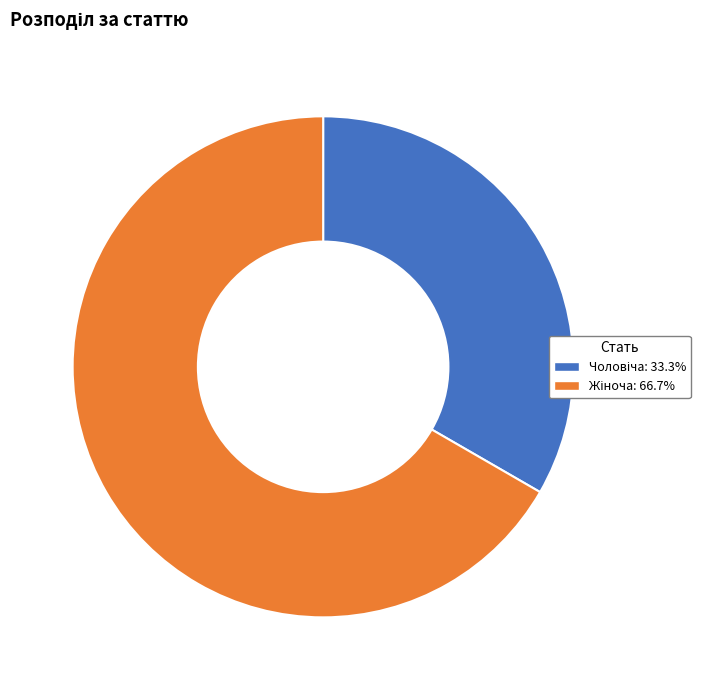

How many segments does this pie chart have?

2